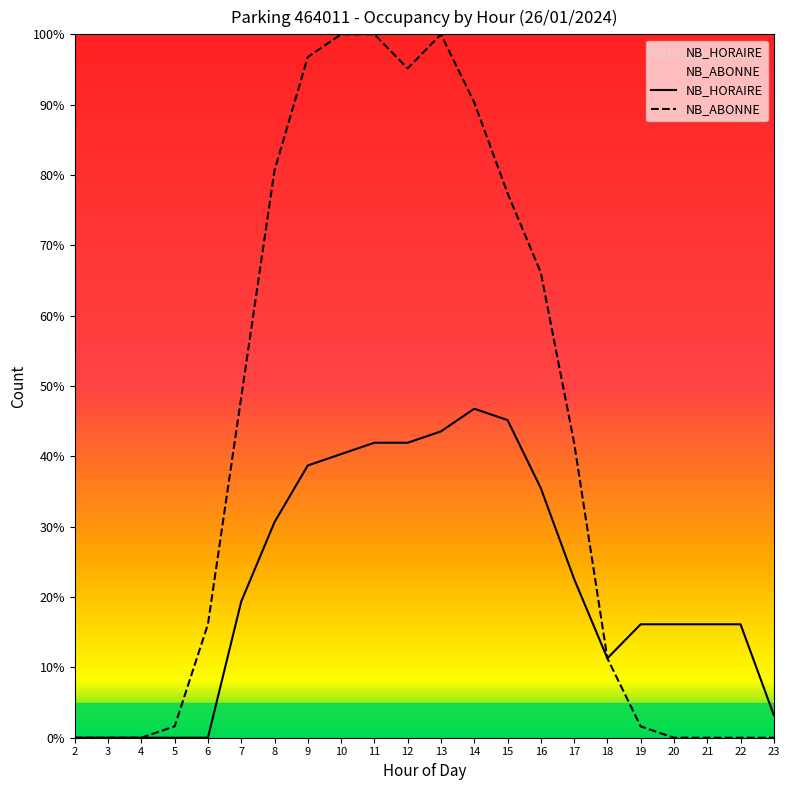

How many data points in NB_HORAIRE are above 19?

11